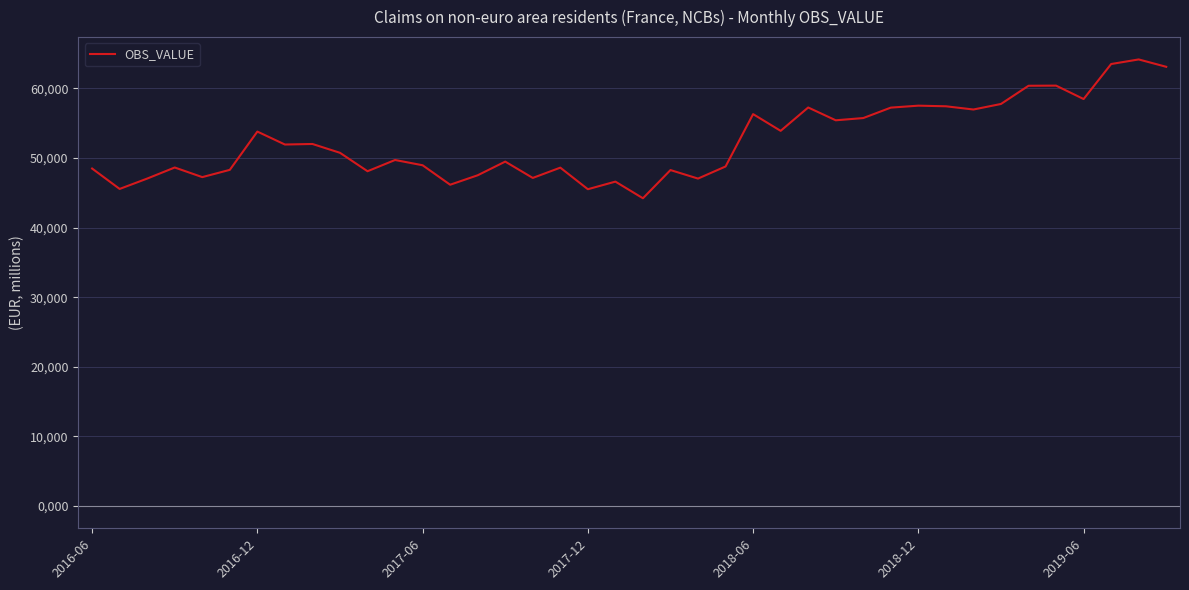

What is the difference between the maximum and minimum values?

19950.7